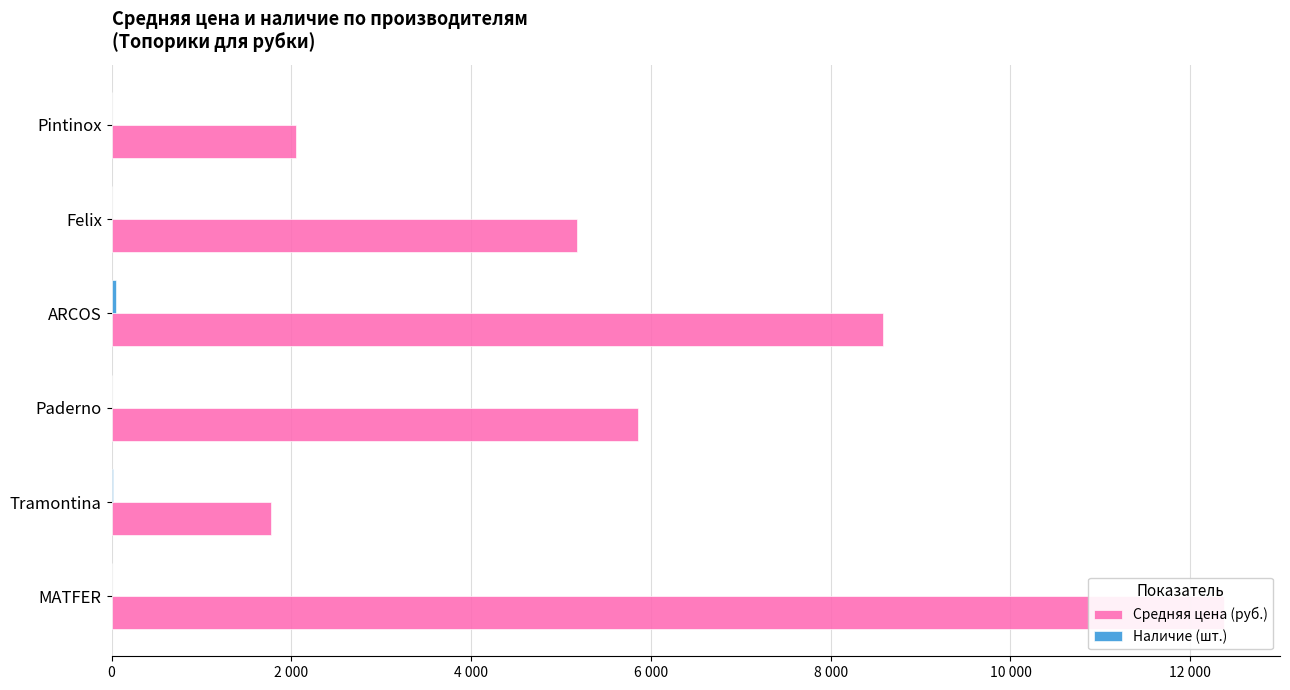

What is the sum of all Средняя цена (руб.) values?

35813